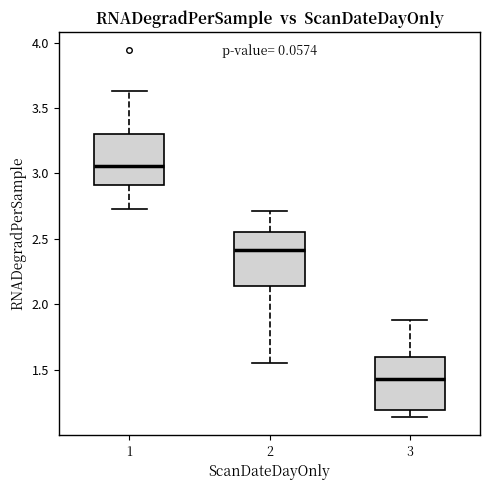

Reading left to right, read every box against the y-axis: the position of its median line, the range the box covers, and the ends of its whiskers. The values are not printed on the chart, so give them approximately, as read against the axis.

1: median 3.05, box 2.90 to 3.30, whiskers 2.75 to 3.65
2: median 2.40, box 2.15 to 2.55, whiskers 1.55 to 2.70
3: median 1.45, box 1.20 to 1.60, whiskers 1.15 to 1.90